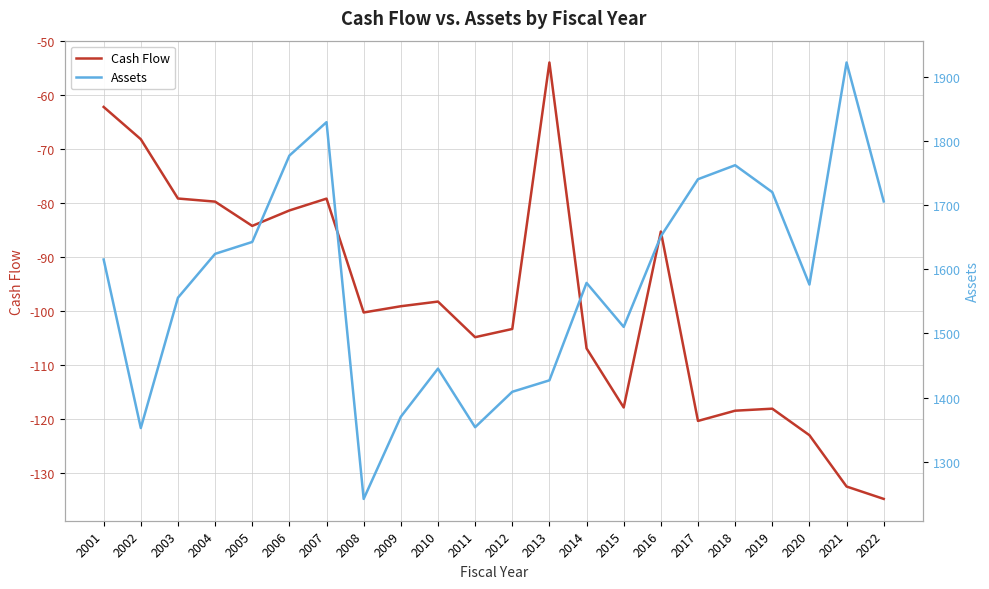

How many interior local valleys does the Assets series have?

5